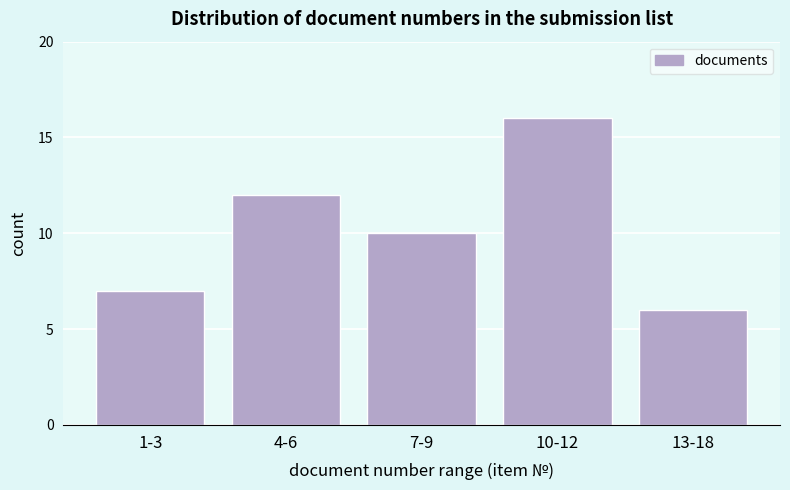

Reading left to right, list all the values displayed in this chart.

7	12	10	16	6